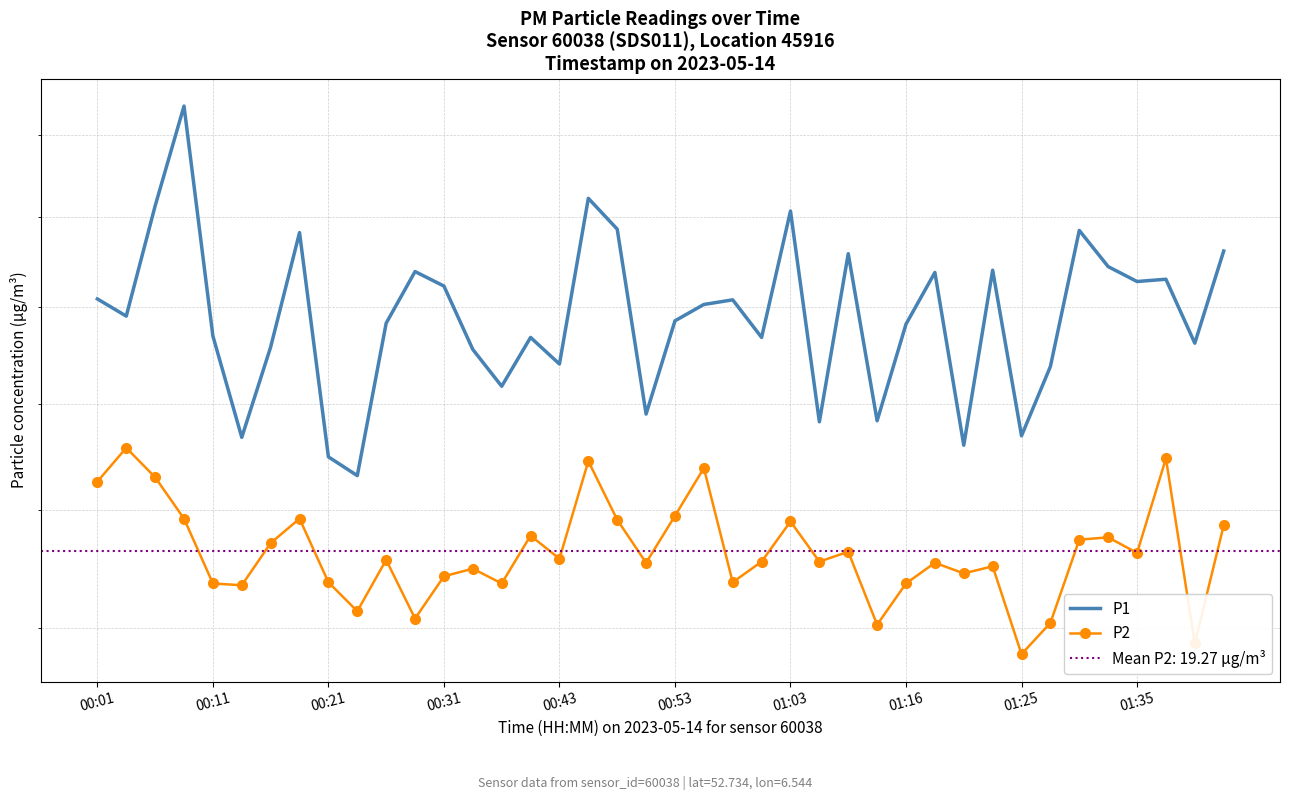

What is the approximate value of P1 at 14?

22.4